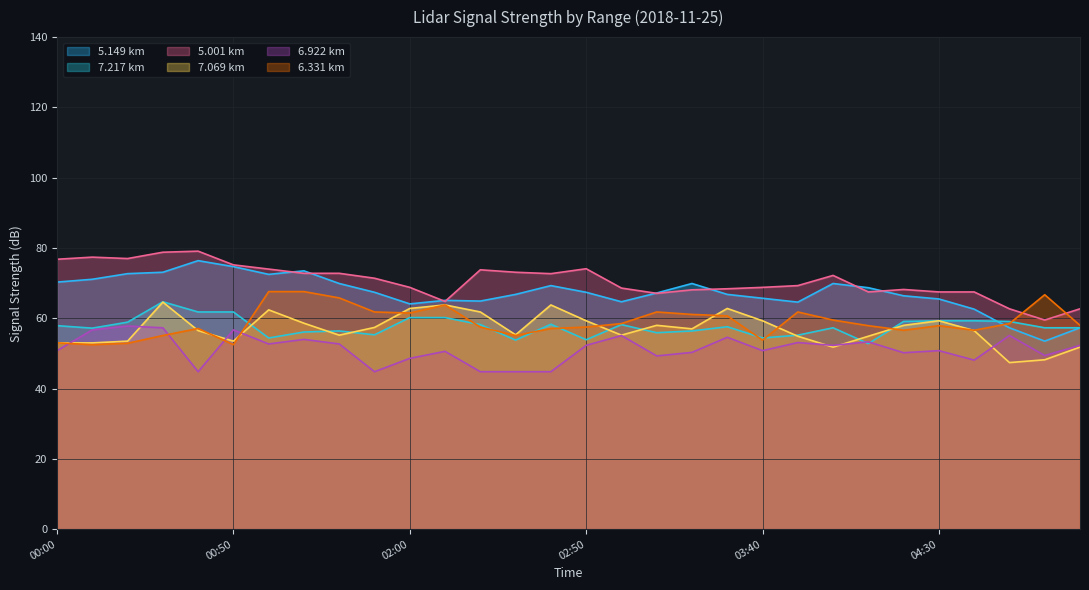

Which series has the widest spread of values?

5.149 km